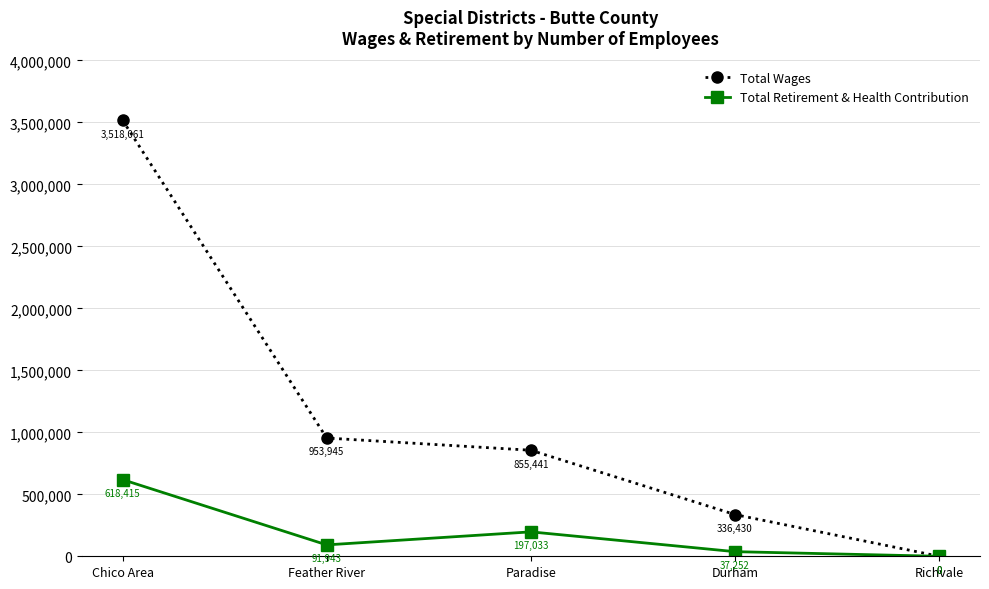

Rank the series by their average value, from highest to lowest.

Total Wages, Total Retirement & Health Contribution